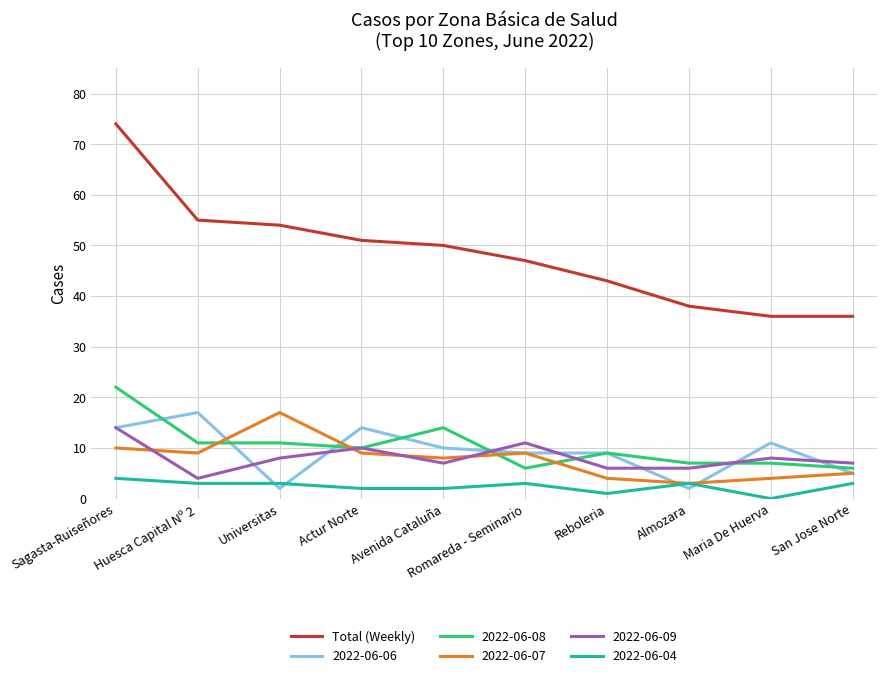

The Total (Weekly) series shows 18 at Huesca Capital Nº 2. True or false?

False